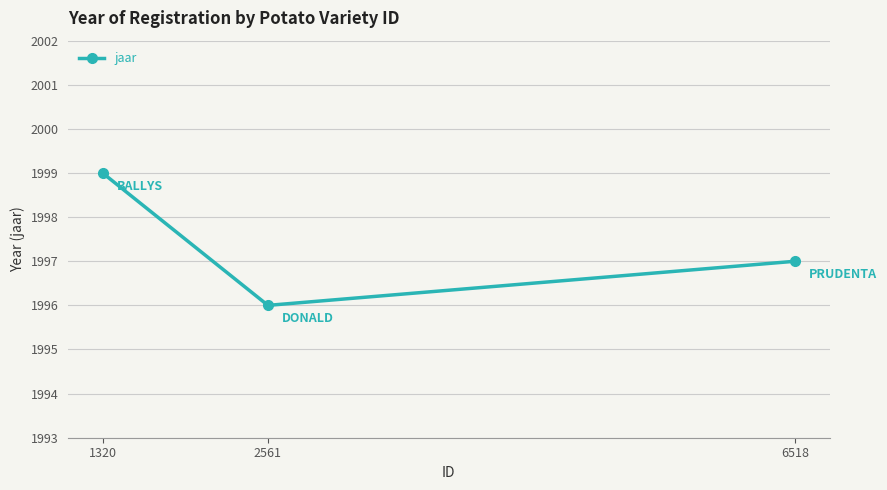

What is the maximum value shown in the chart?

1999